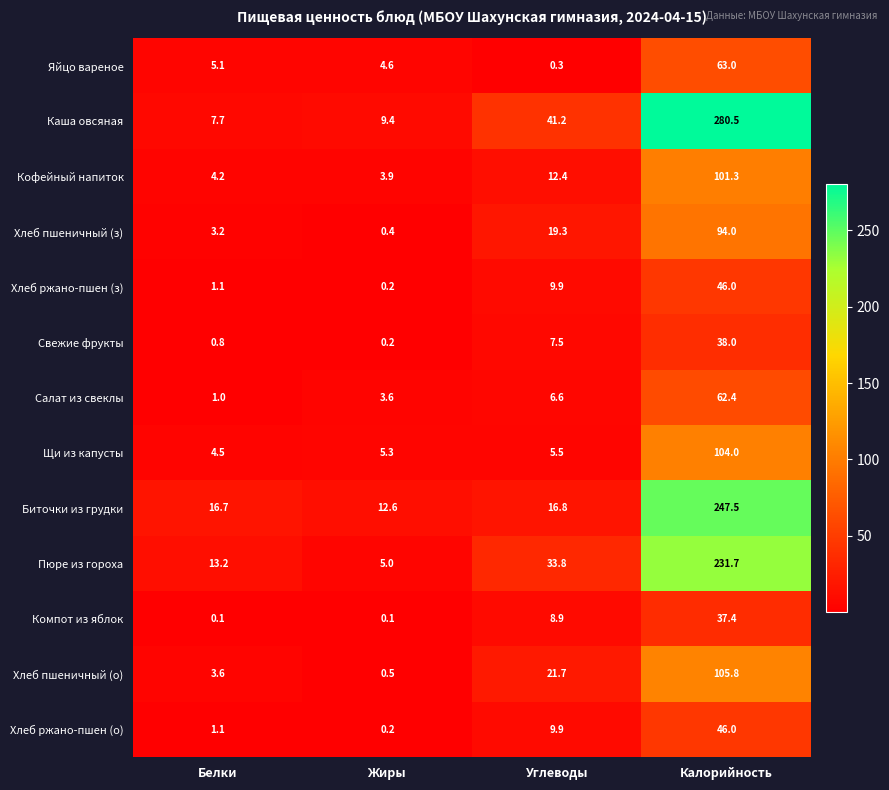

What is the difference between the highest and lowest values at Углеводы?

40.9